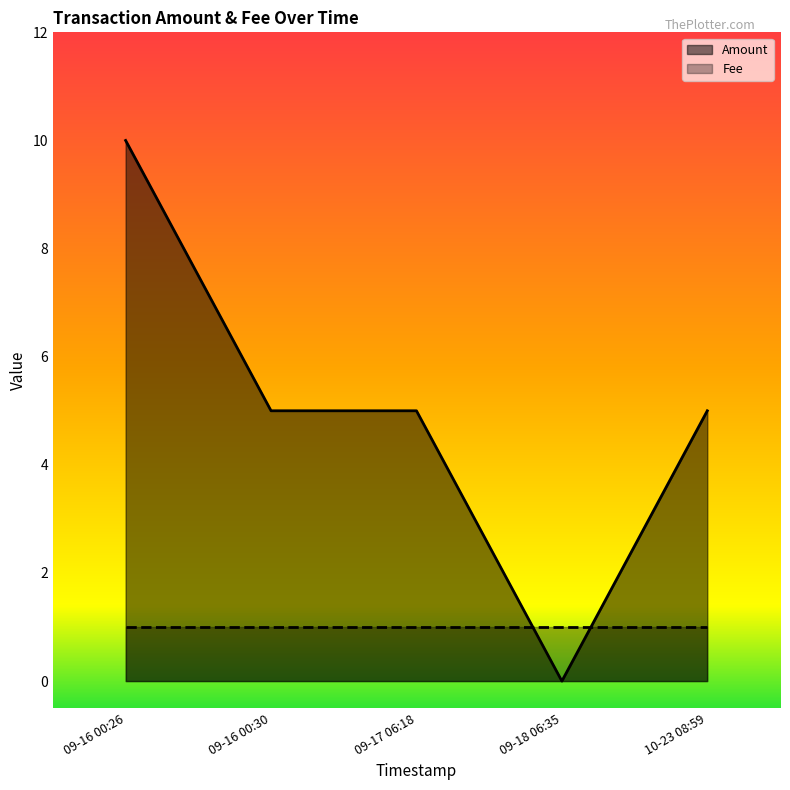

How many values are below 5?

1